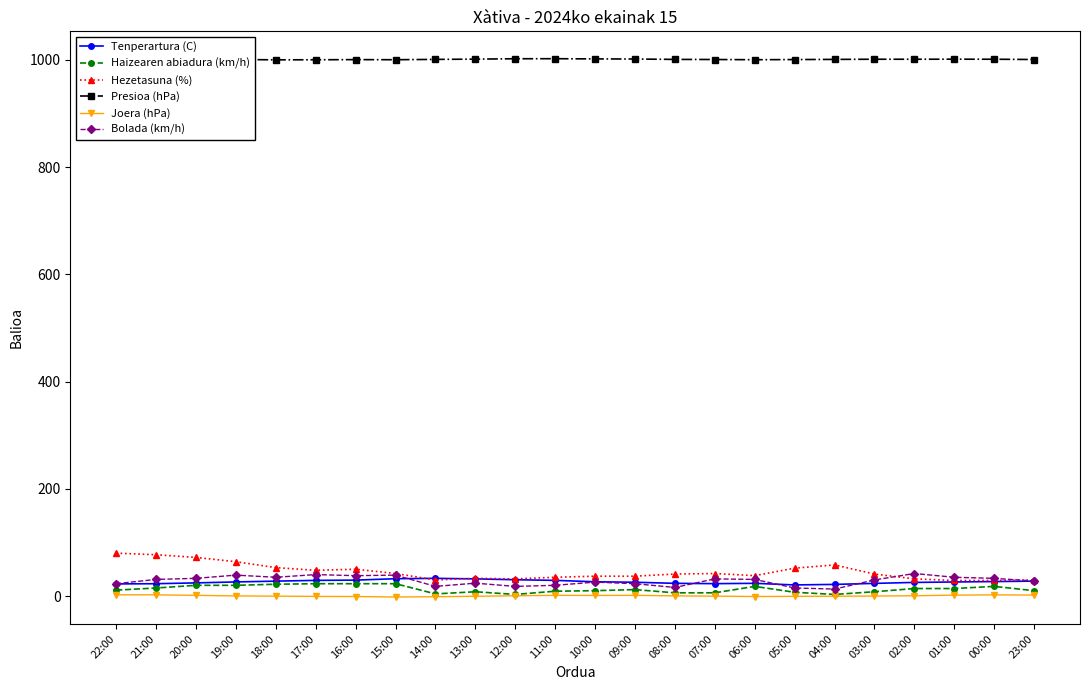

What is the highest value of the Joera (hPa) series?

2.3